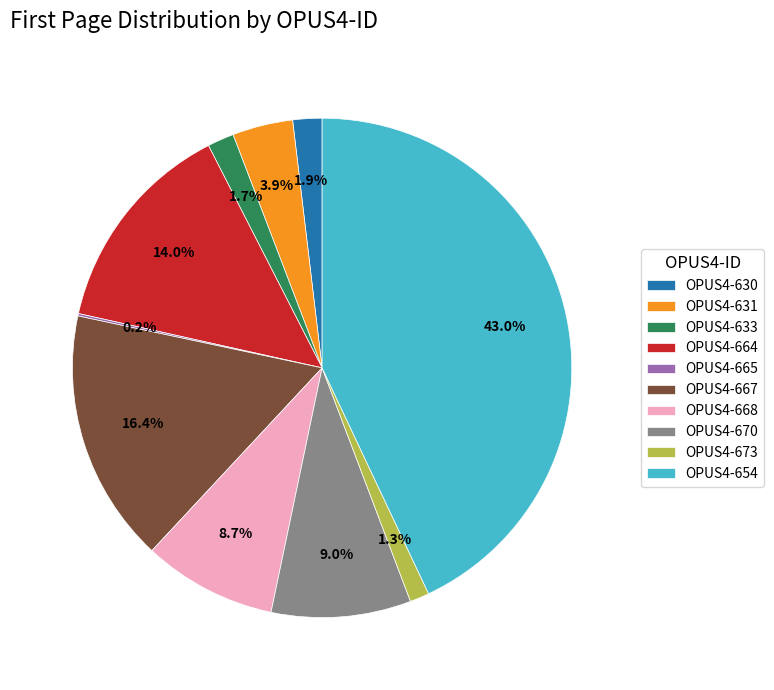

Is it true that OPUS4-630 is 8% of the pie?

False